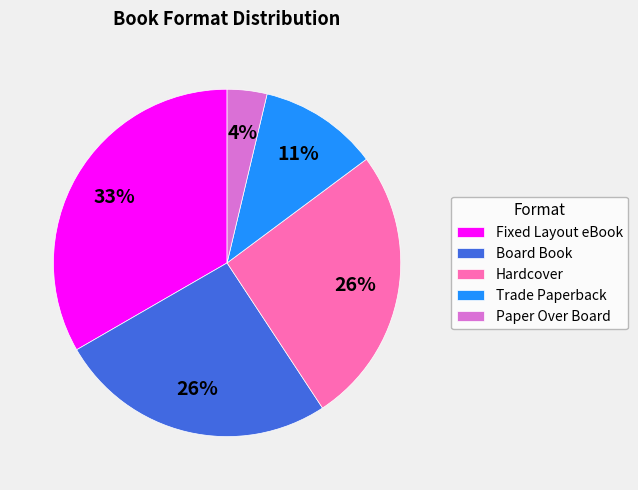

To the nearest percent, what is the average slice percentage?

20%